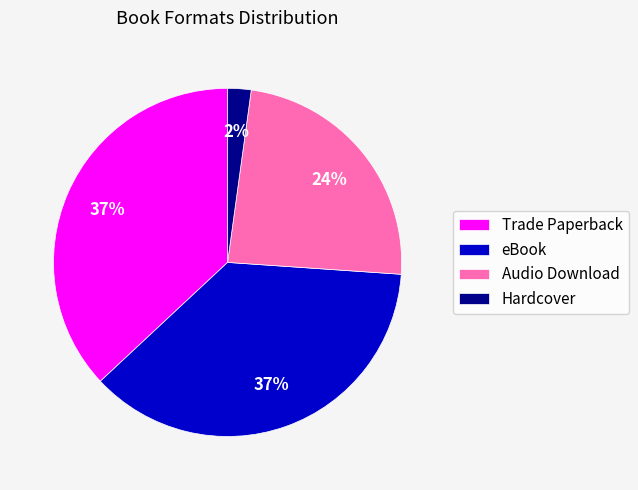

Is it true that Trade Paperback is 37% of the pie?

True